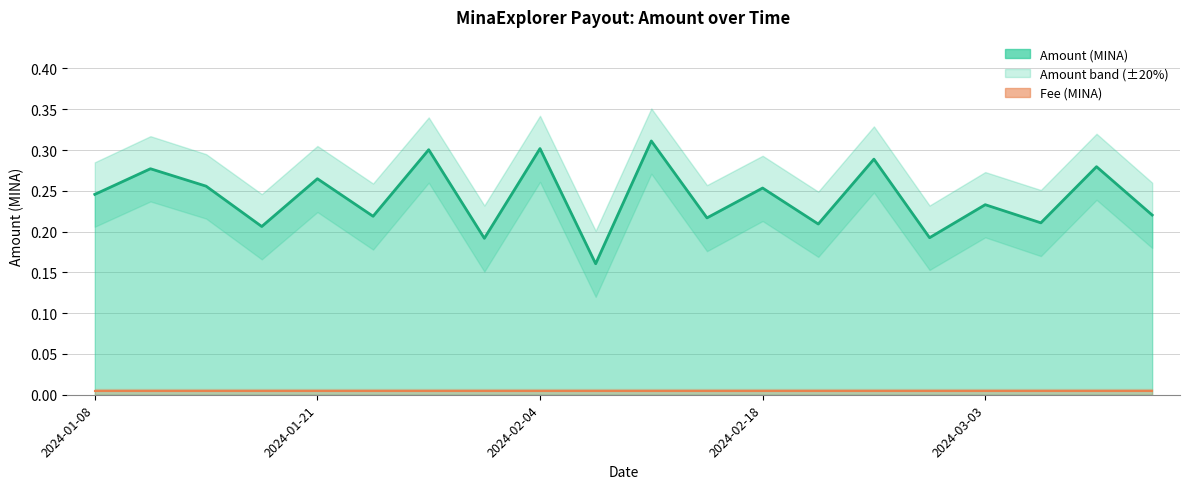

Which series changed the most between 2024-02-18 and 13?

Amount